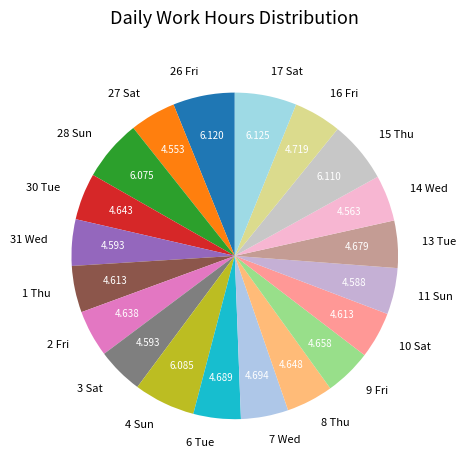

Is it true that 11 Sun is 5% of the pie?

True